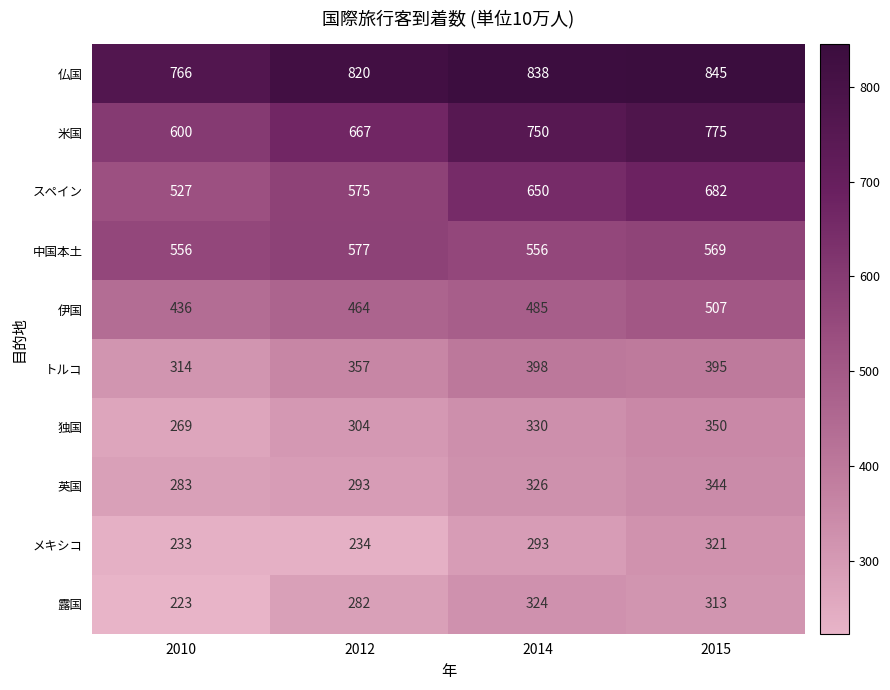

Between 2010 and 2015, which series saw the biggest shift?

米国